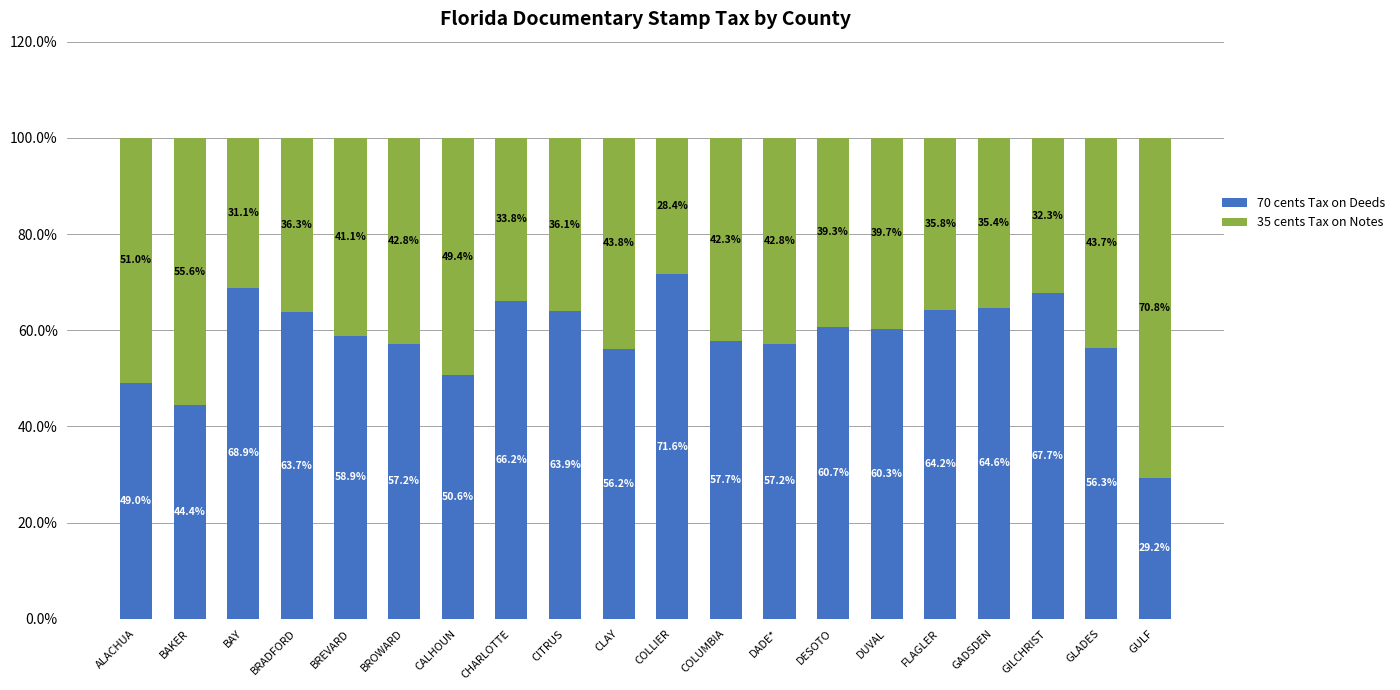

What is the minimum value for 70 cents Tax on Deeds?

29.2